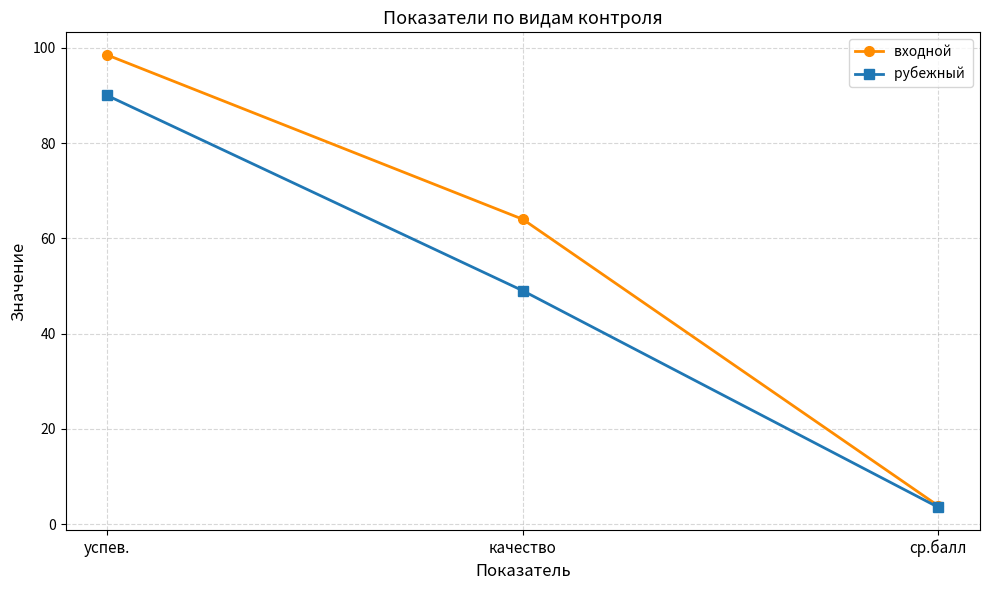

What is the total value across all series at ср.балл?

7.3